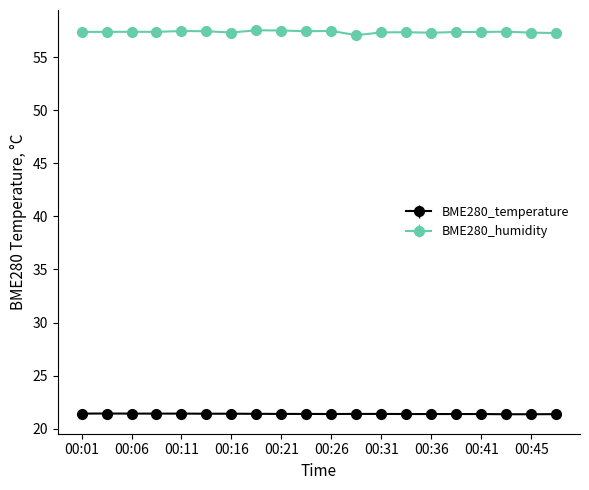

How many lines are shown in the chart?

2